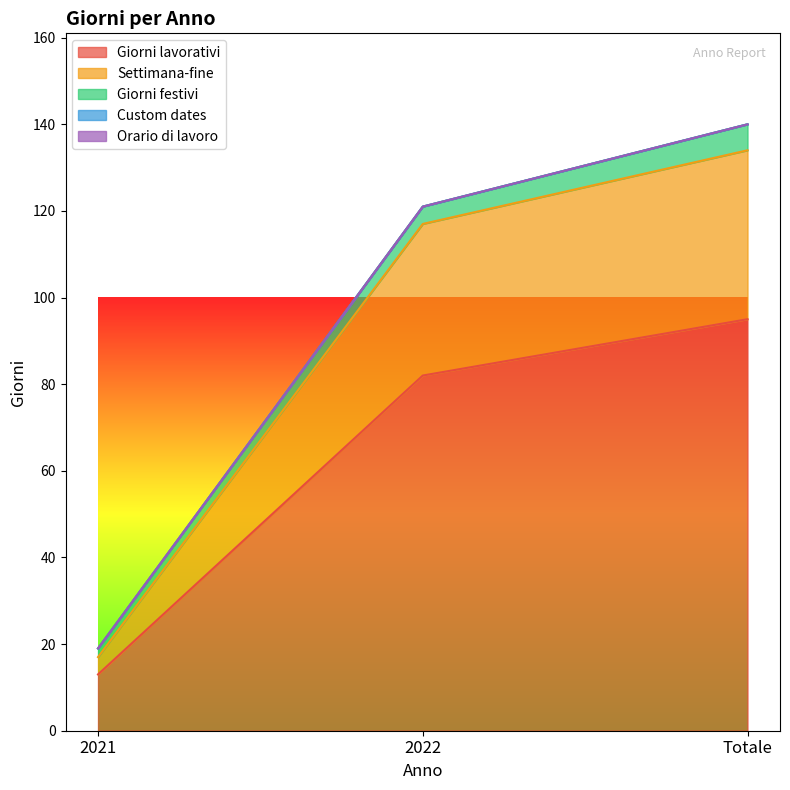

What is the lowest value of the Settimana-fine series?

4